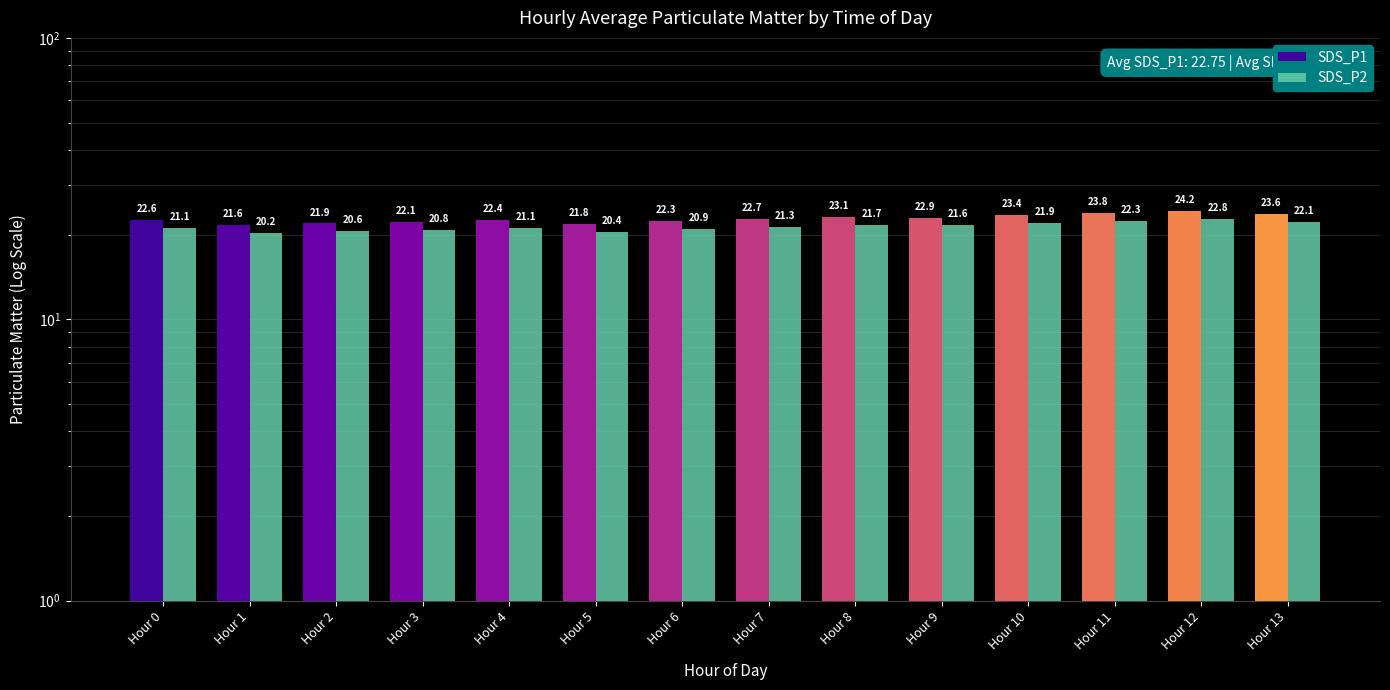

What value does the SDS_P1 series have at Hour 1?

21.6